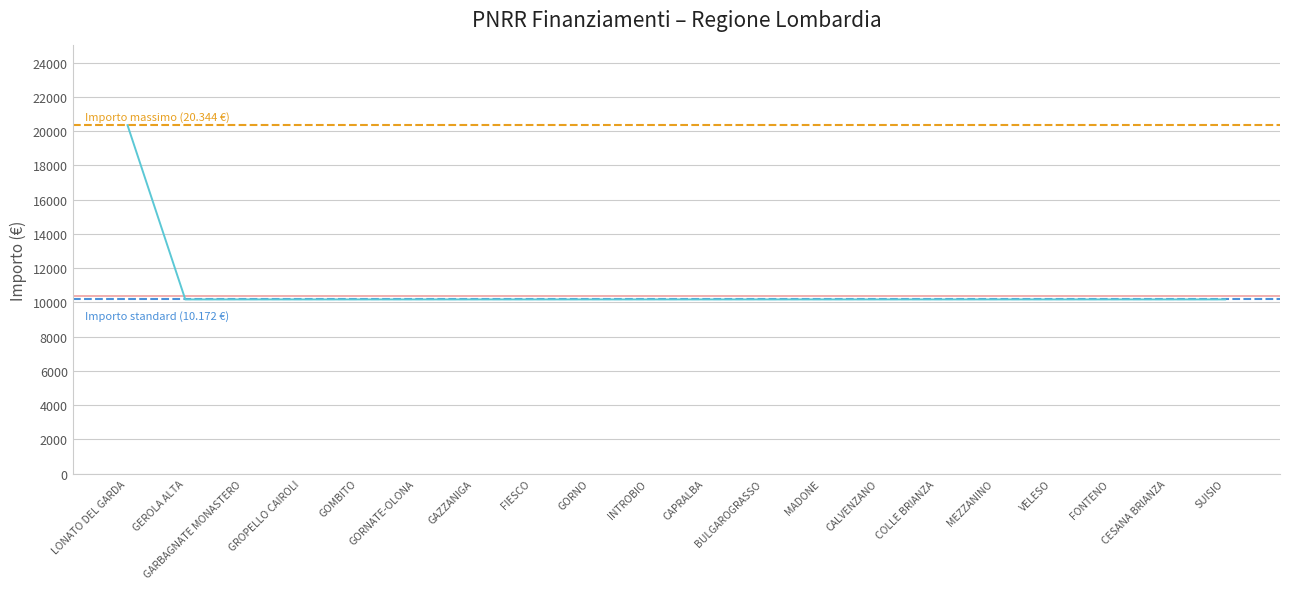

Reading right to left, list all the values displayed in this chart.

10172	10172	10172	10172	10172	10172	10172	10172	10172	10172	10172	10172	10172	10172	10172	10172	10172	10172	10172	20344